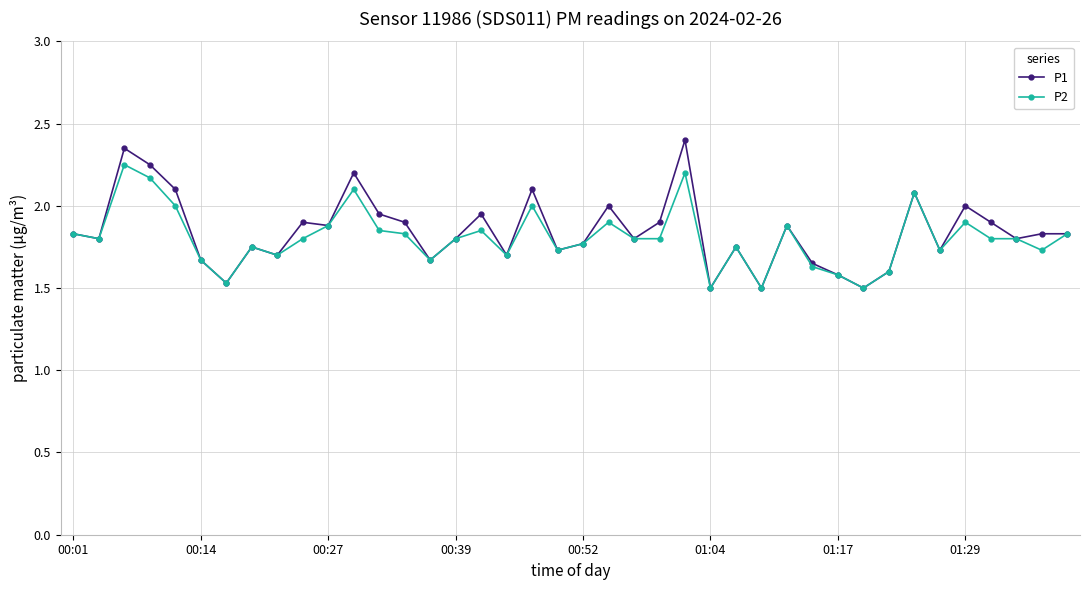

Which series has the largest range (max minus min)?

P1